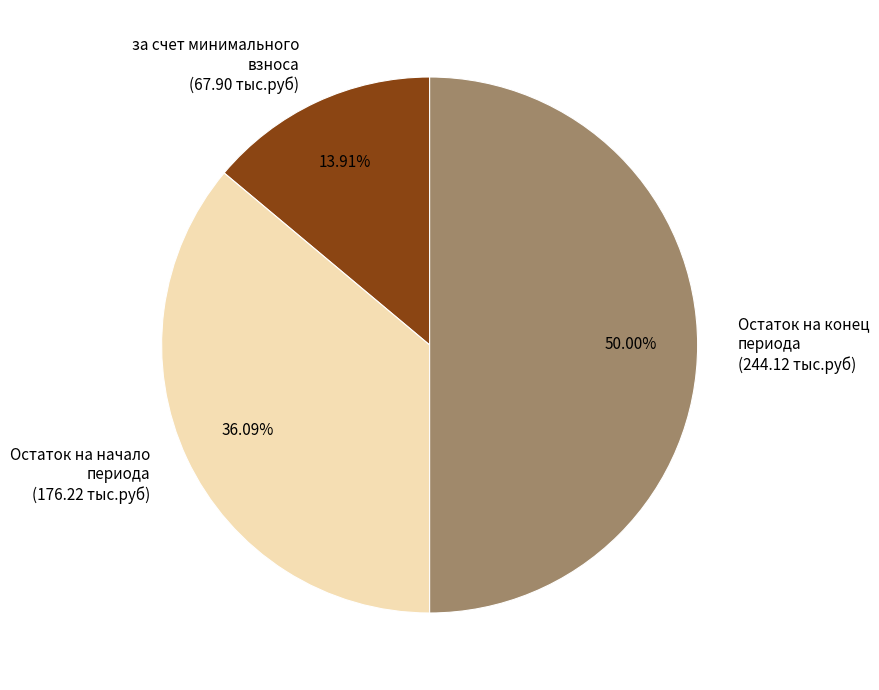

To the nearest percent, what is the average slice percentage?

33%